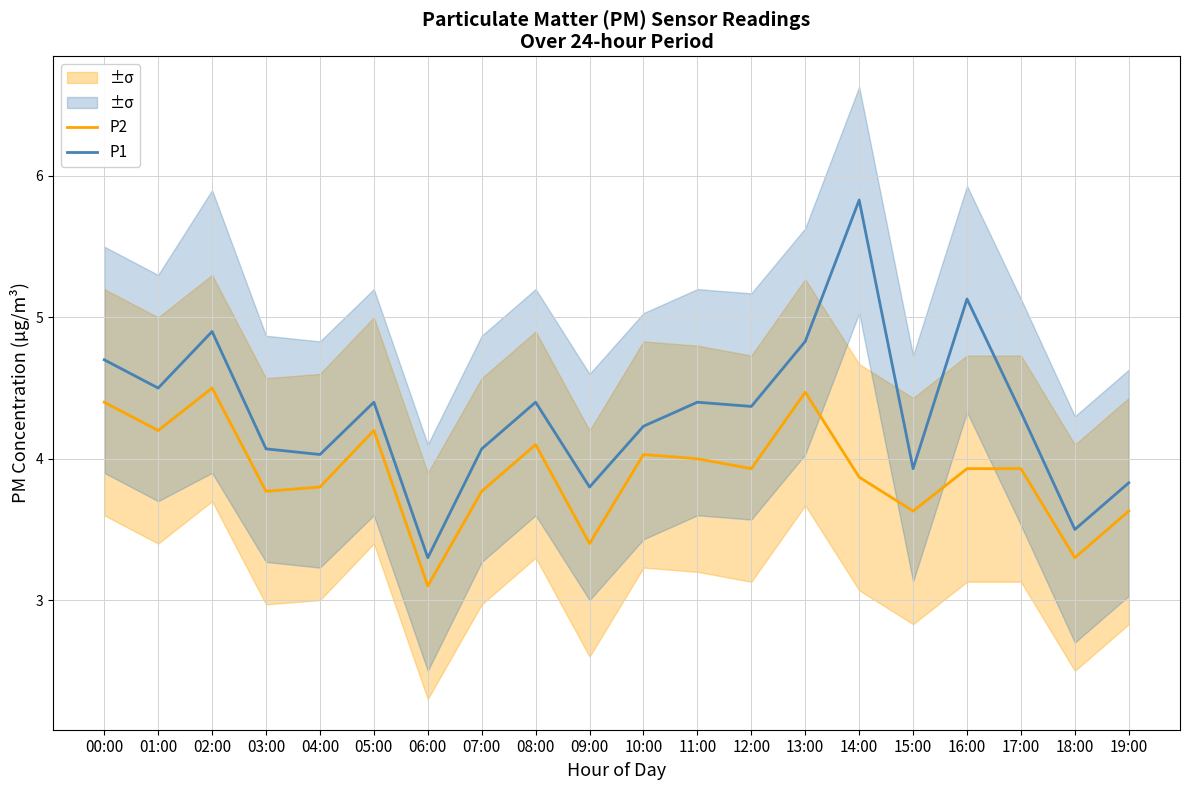

At 16:00, list the series in order from smallest to largest.

P2, P1